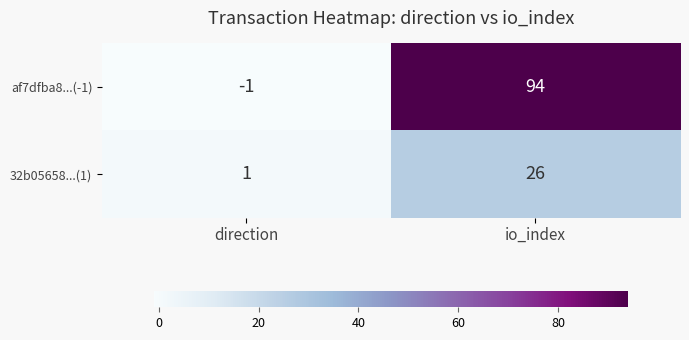

Where is af7dfba8...(-1) nearest to the value 46?

direction